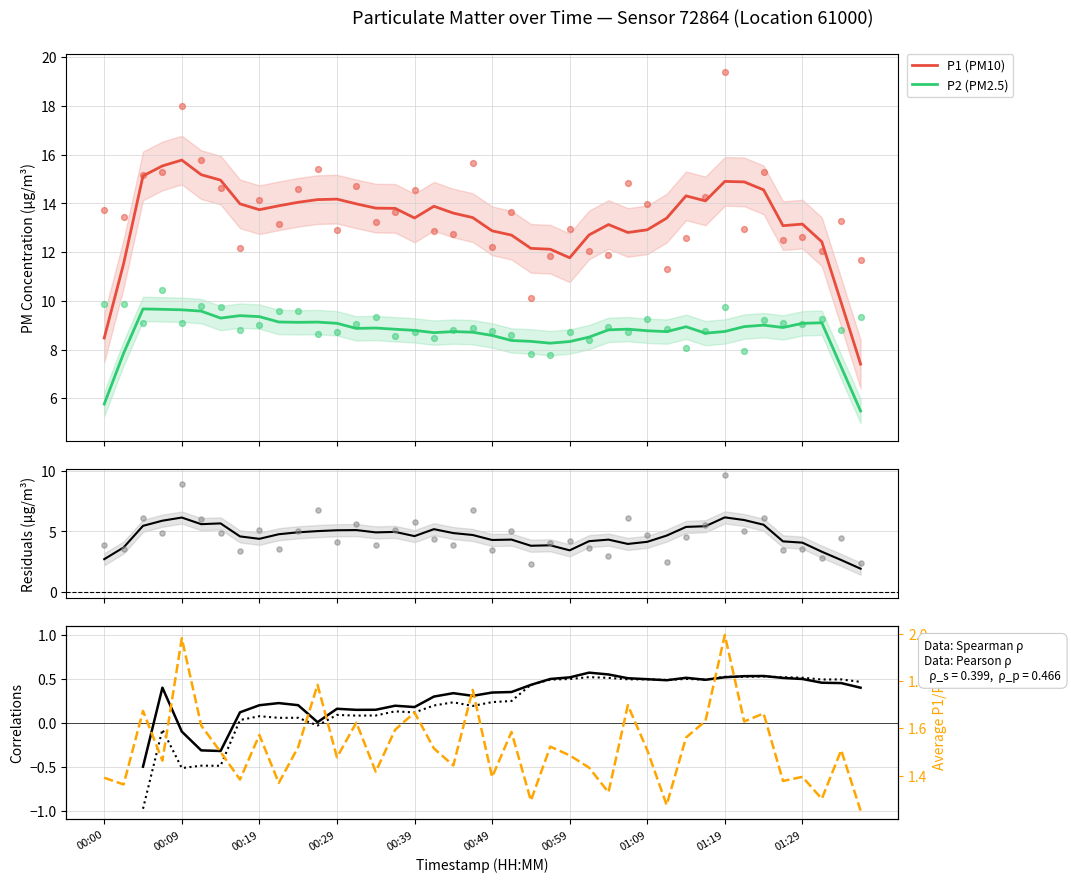

Which series has the largest total across all categories?

P1 (PM10)